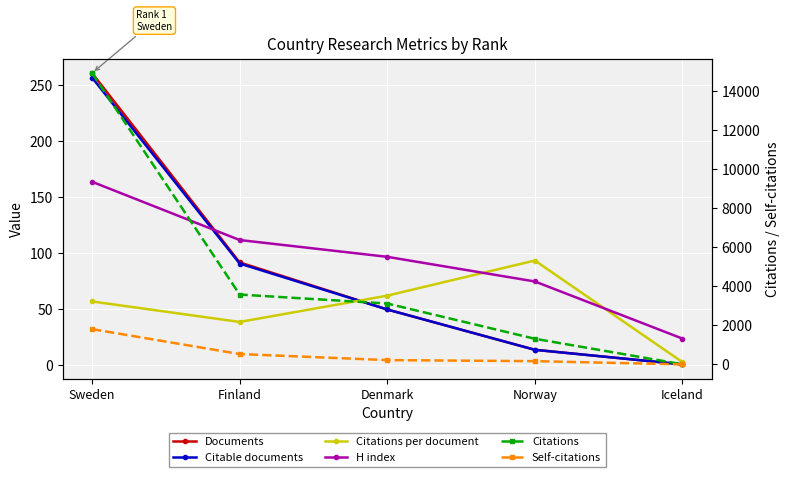

At which category does the chart reach its minimum across all series?

Iceland